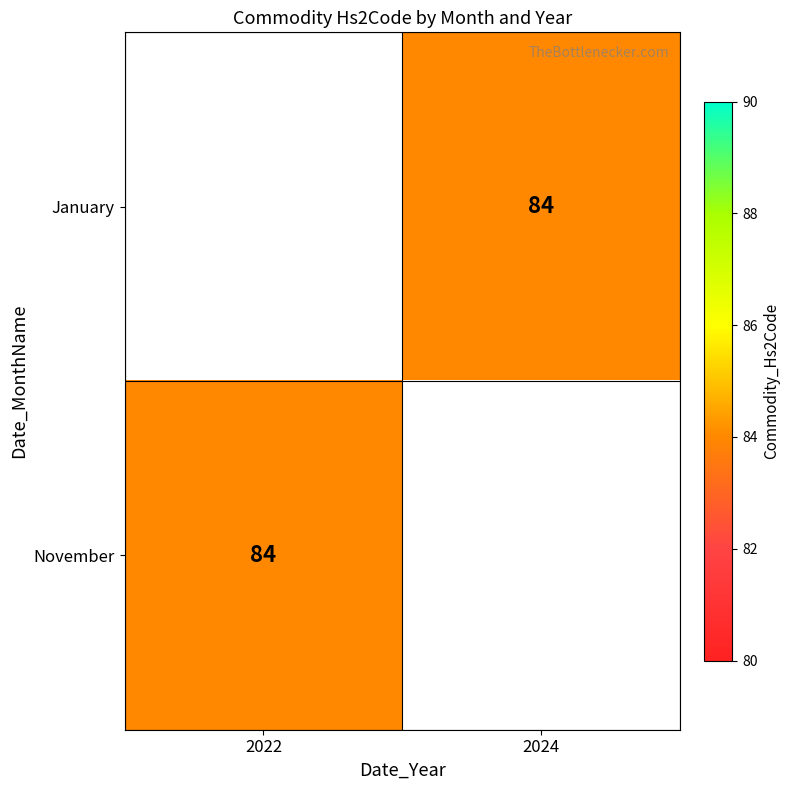

How many categories are shown in the chart?

2